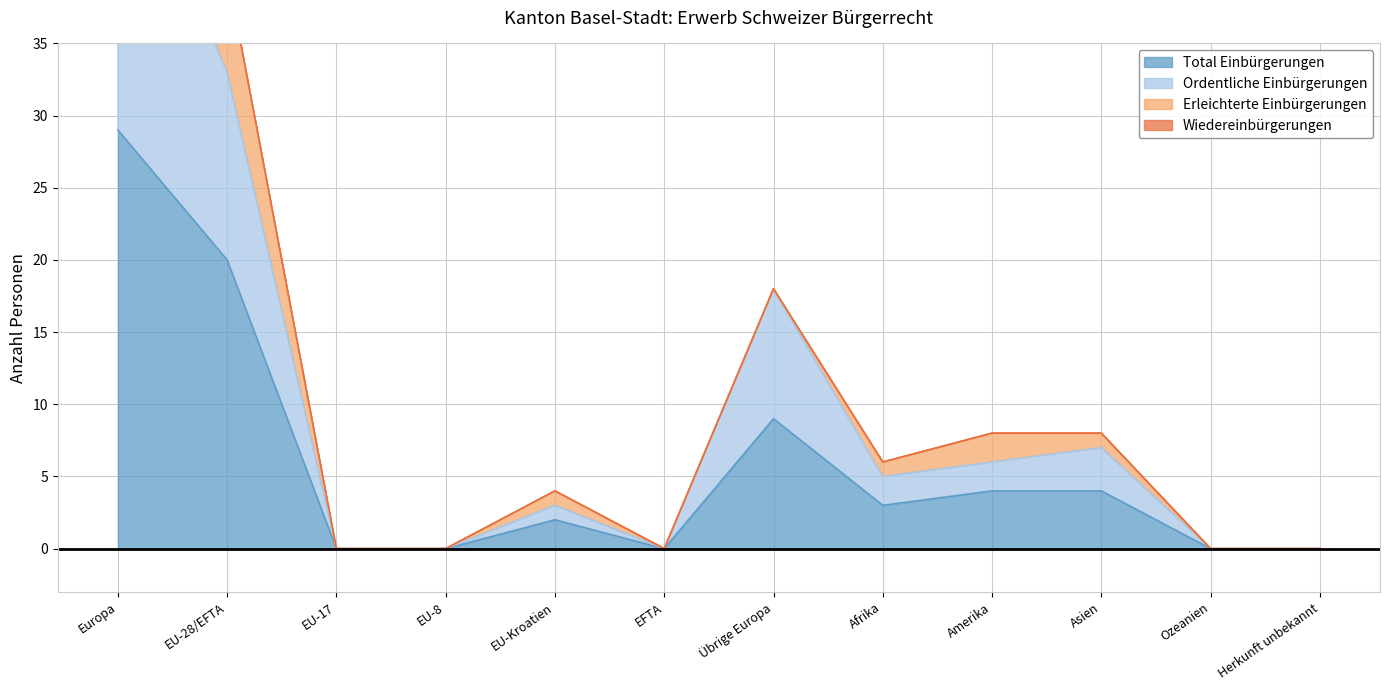

At which label is Total Einbürgerungen closest to 14?

Übrige Europa